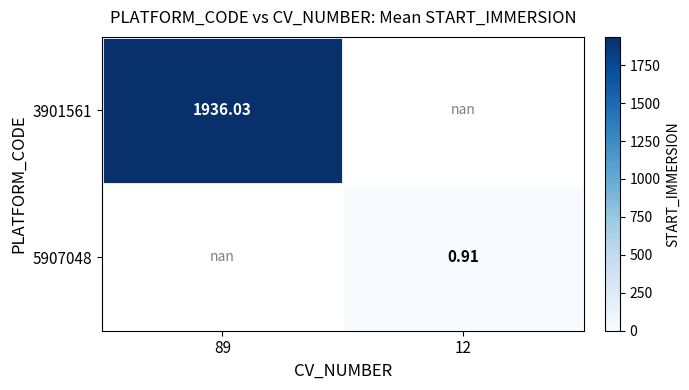

At how many categories does at least one series exceed 809?

1